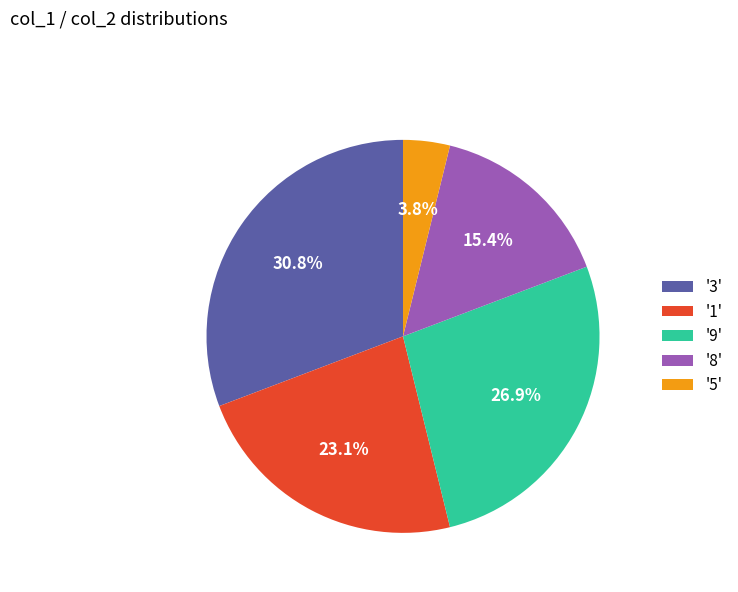

What is the largest slice in the pie chart?

'3'